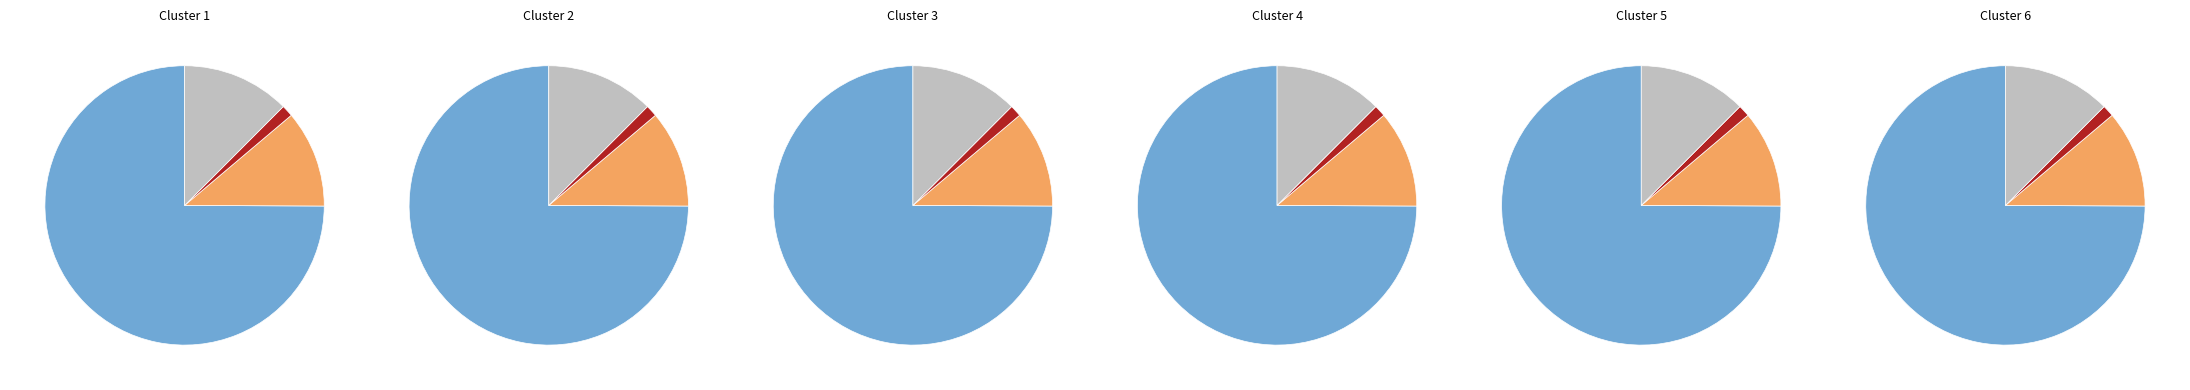

How much of the chart is everything except Treasury stock, shares at cost?

98.7%